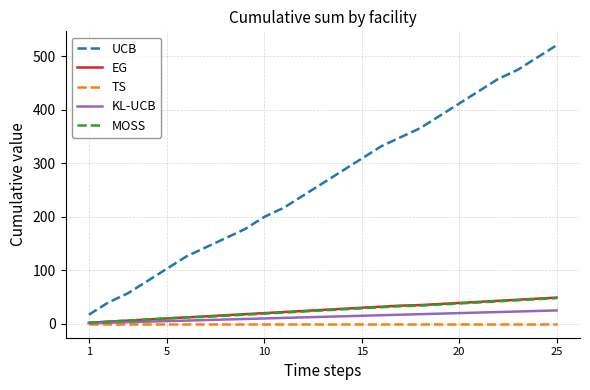

What is the minimum value for UCB?

17